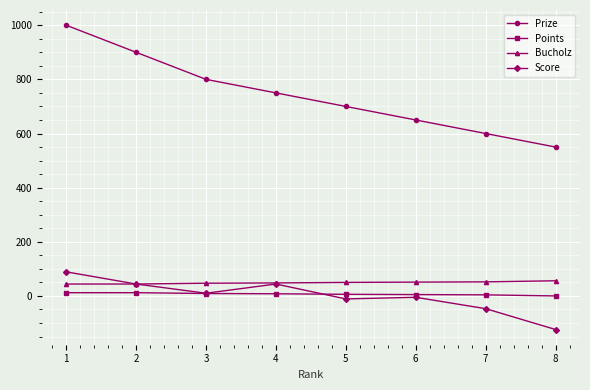

True or false: Score and Prize cross at least once.

False